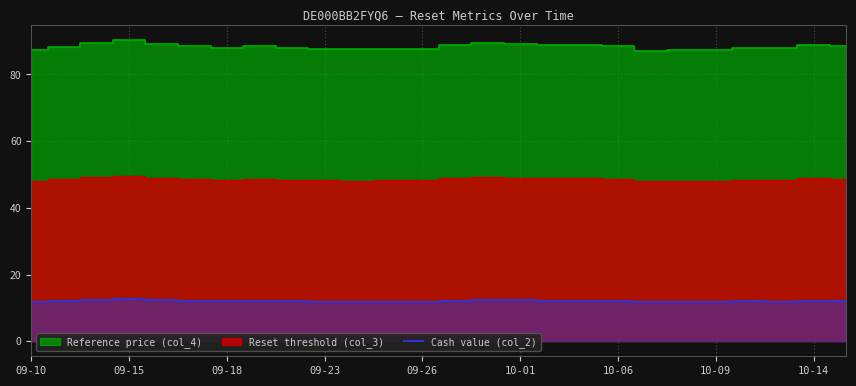

Is it true that Cash value (col_2) equals 12.1 at 10-14?

True